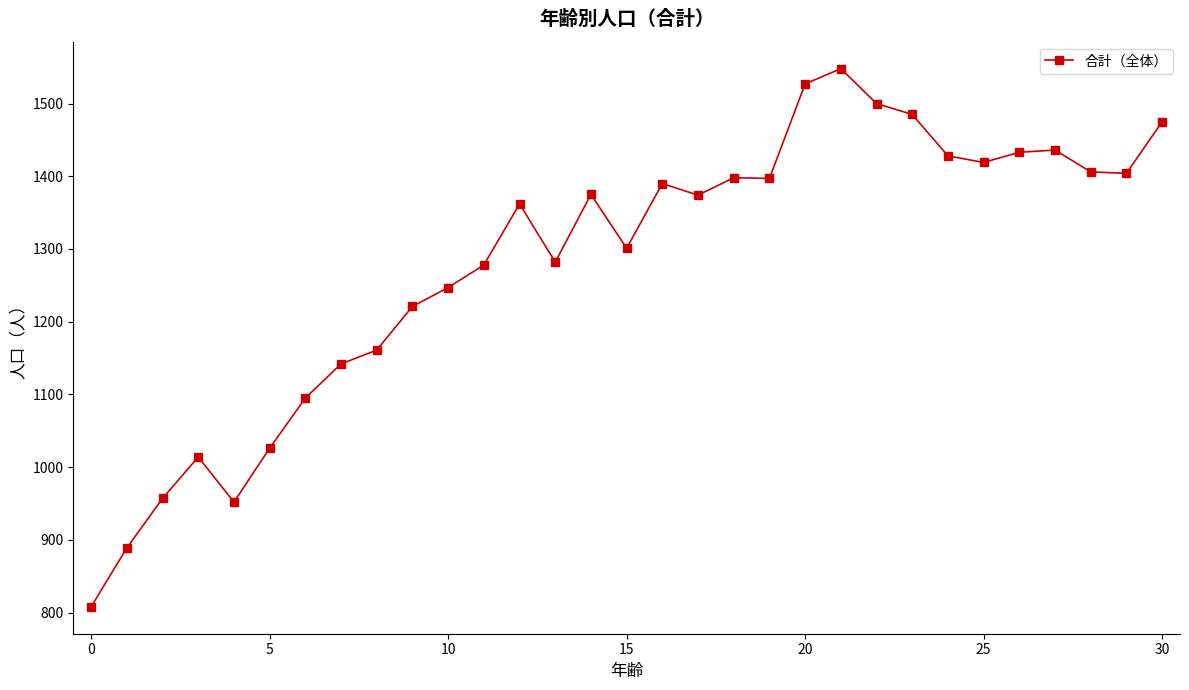

How many lines are shown in the chart?

1